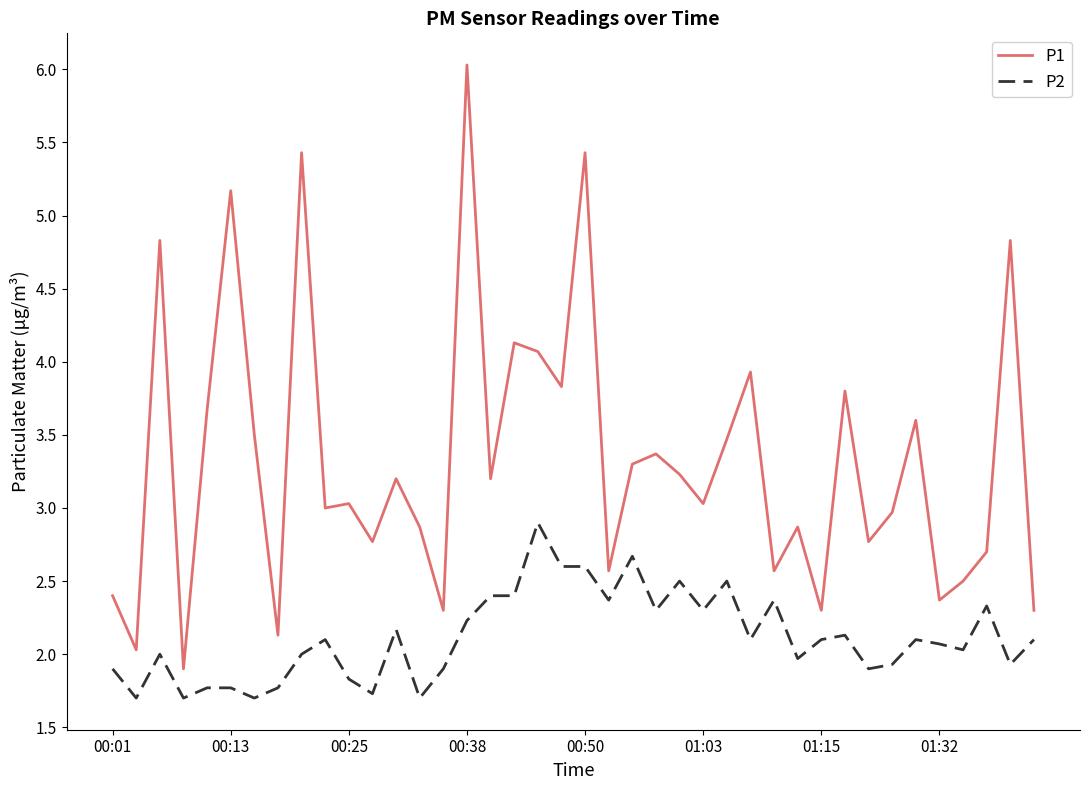

List the series in order of their peak value, highest first.

P1, P2